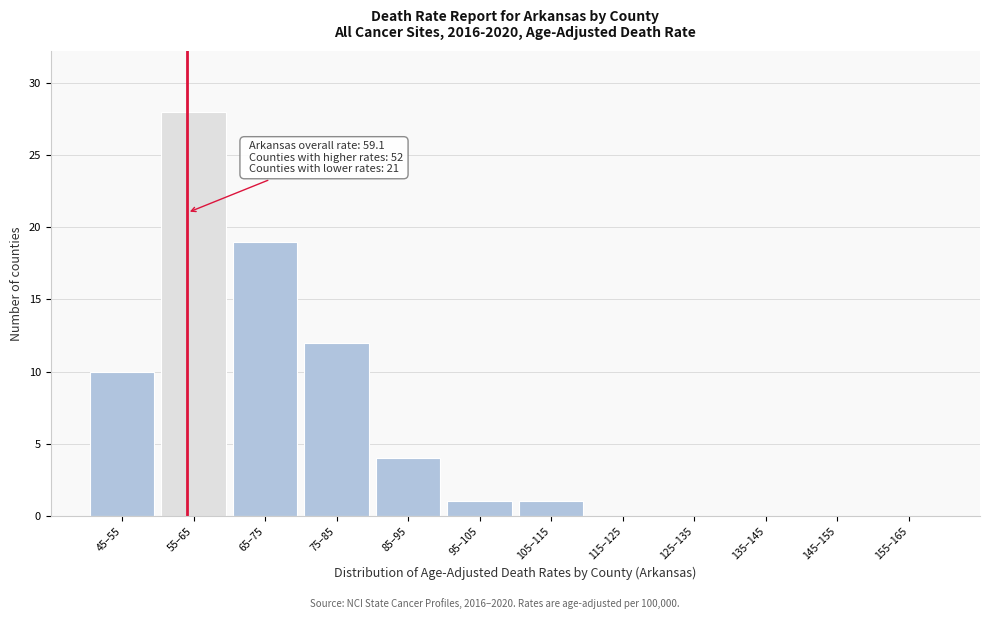

Reading left to right, list all the values displayed in this chart.

45–55=10	55–65=28	65–75=19	75–85=12	85–95=4	95–105=1	105–115=1	115–125=0	125–135=0	135–145=0	145–155=0	155–165=0